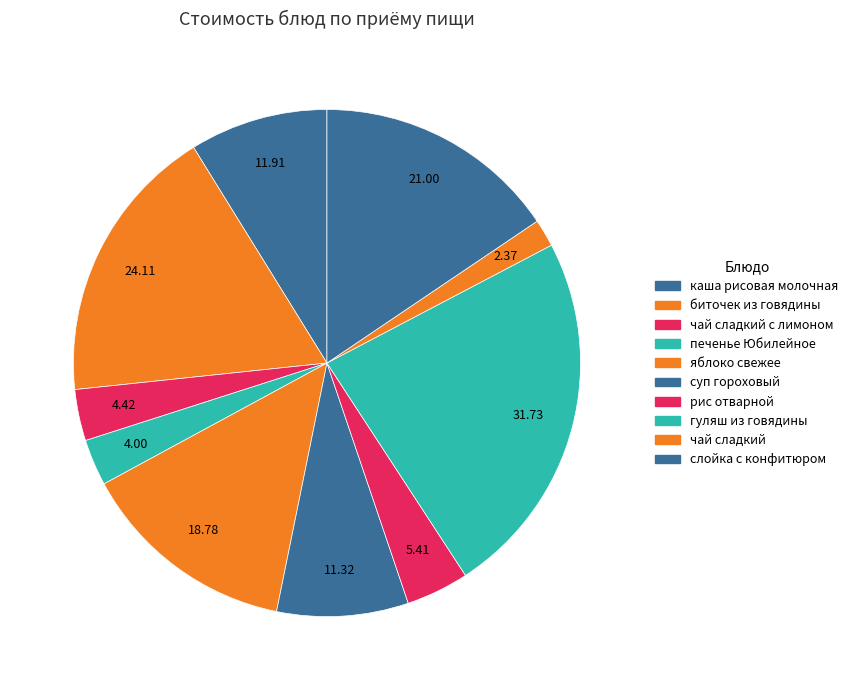

How many segments does this pie chart have?

10